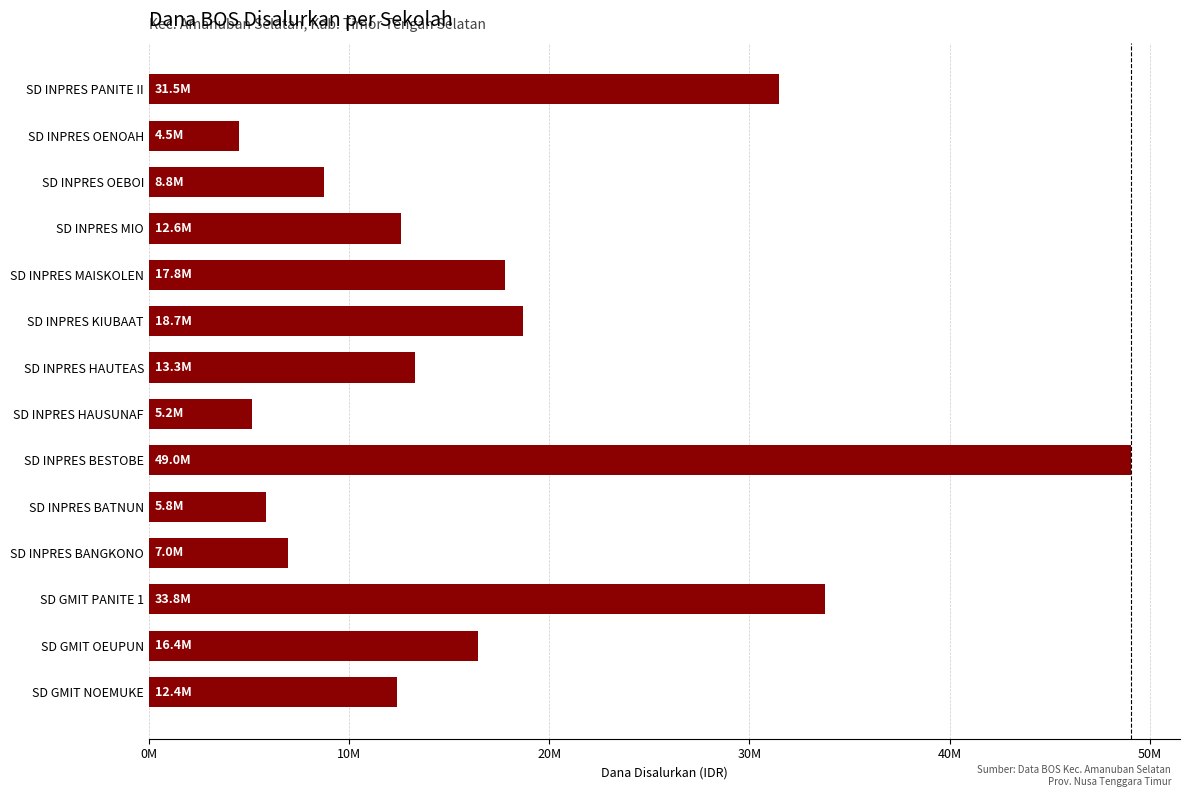

What is the sum of all values?

236.7